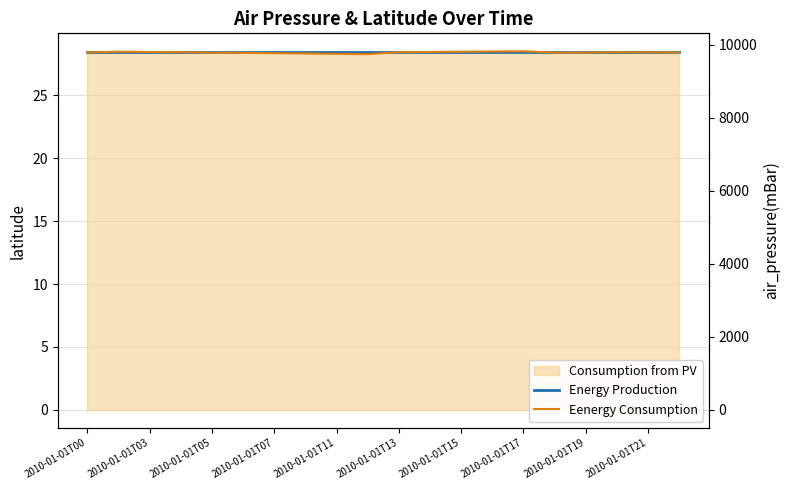

What is the total value across all series at 2010-01-01T03?

56.8